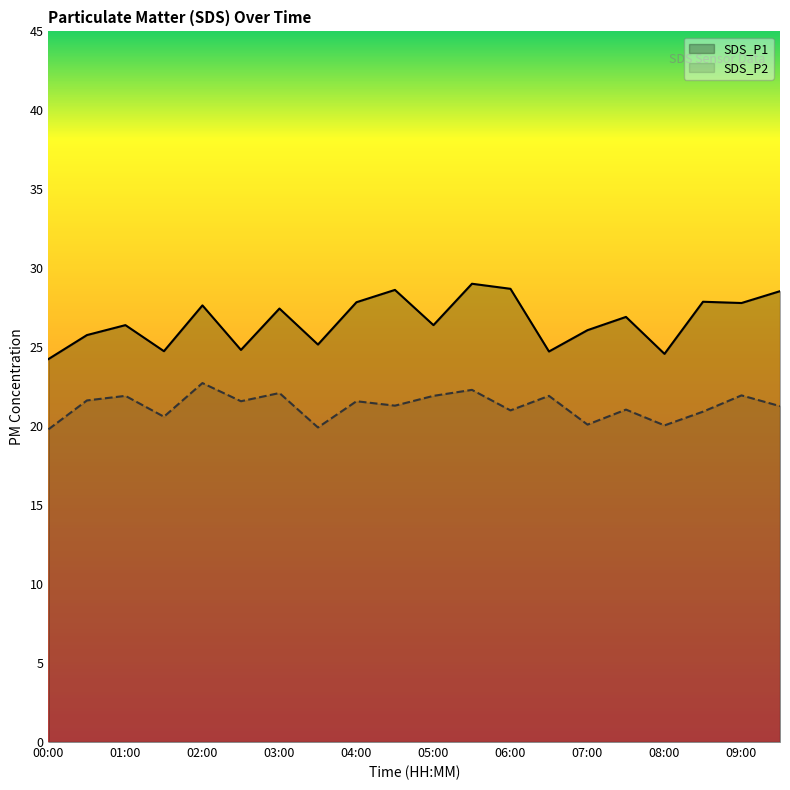

How many lines are shown in the chart?

2